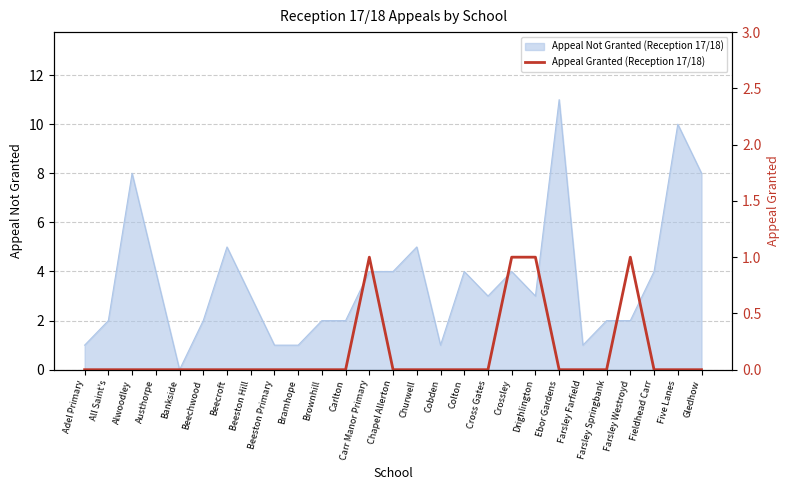

True or false: the data shows 1 at Carr Manor Primary.

True